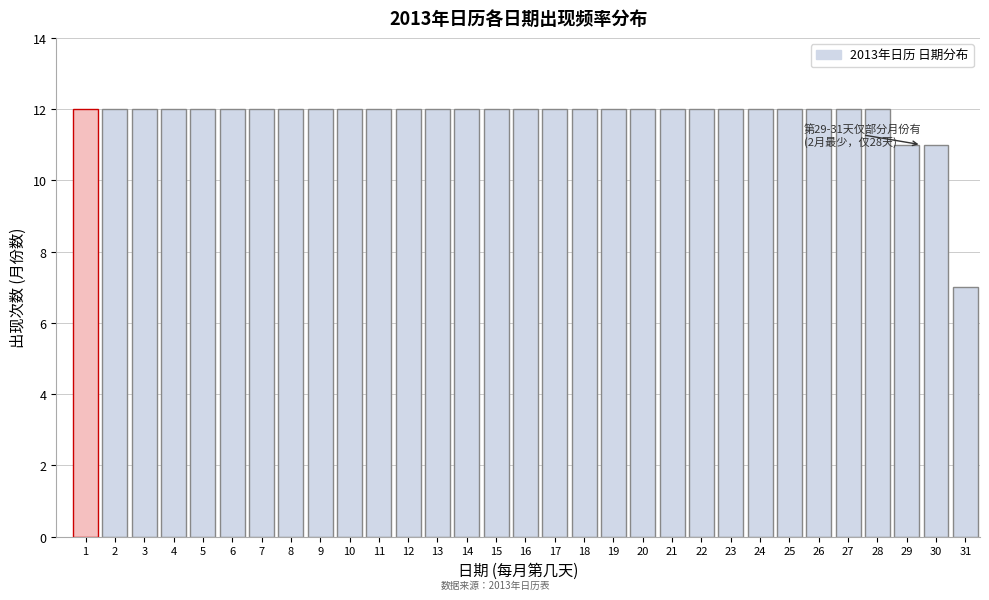

What is the difference between the second highest and minimum values?

5